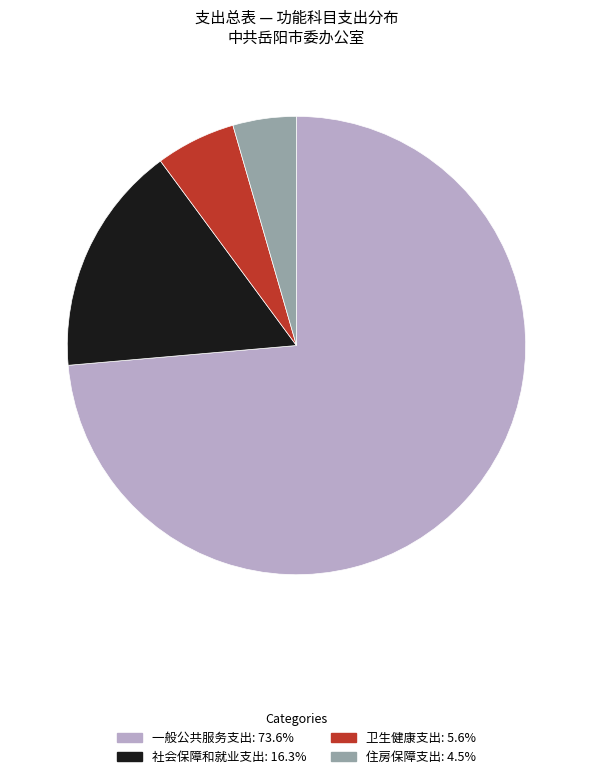

Is there a majority slice in this chart?

Yes